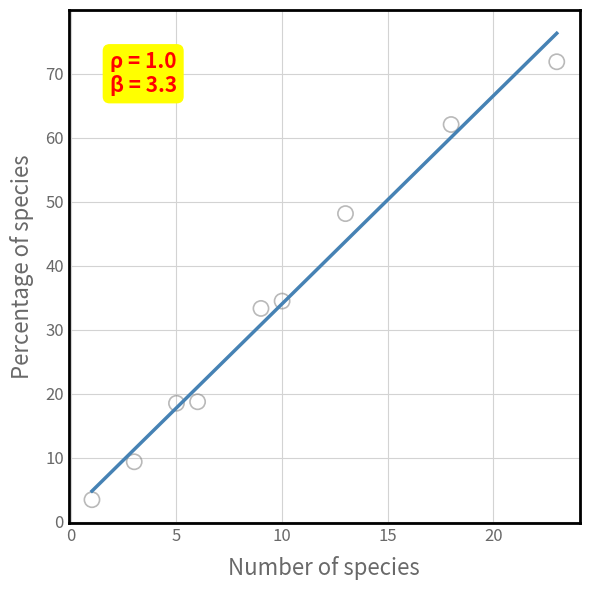

What is the average Y value?

33.3